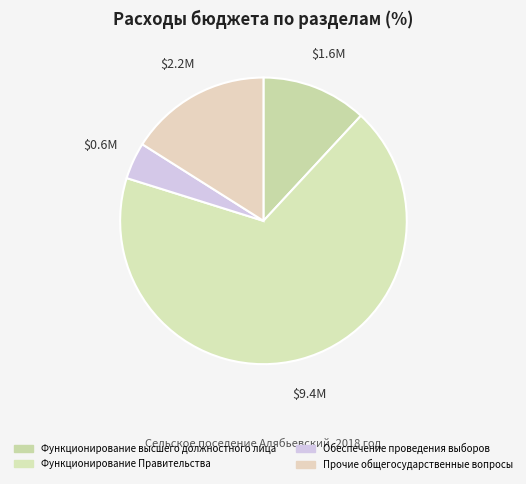

To the nearest percent, what percentage of the pie is Функционирование высшего должностного лица?

12%